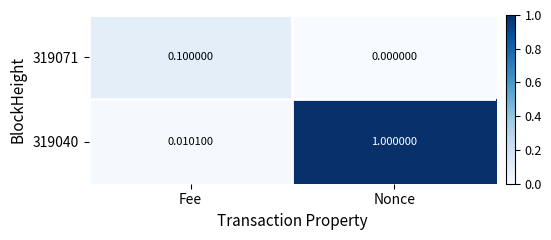

At which label does 319071 reach its peak?

Fee